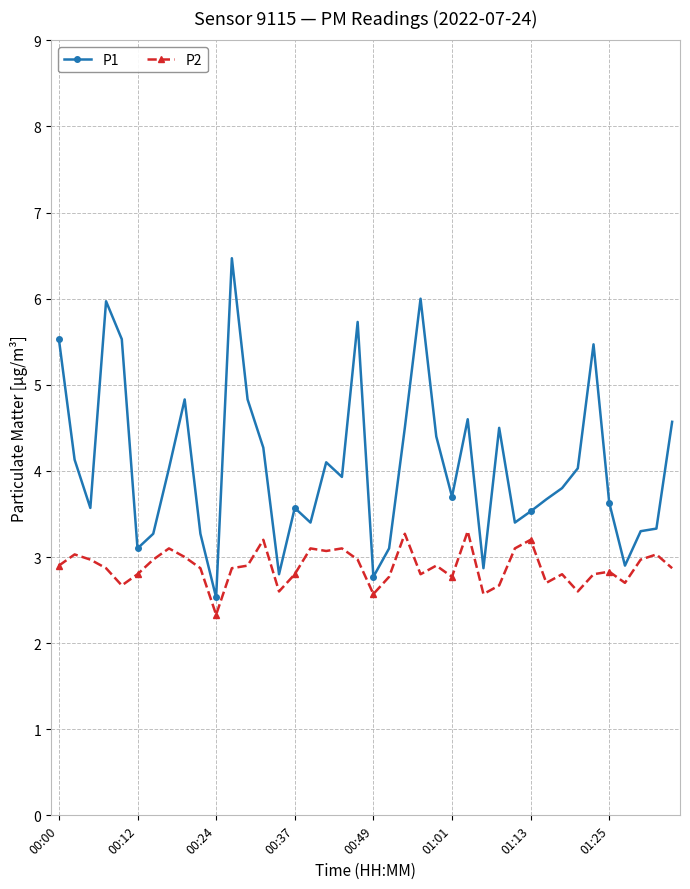

What is the value of the P1 point at the 6th from the left?

3.1